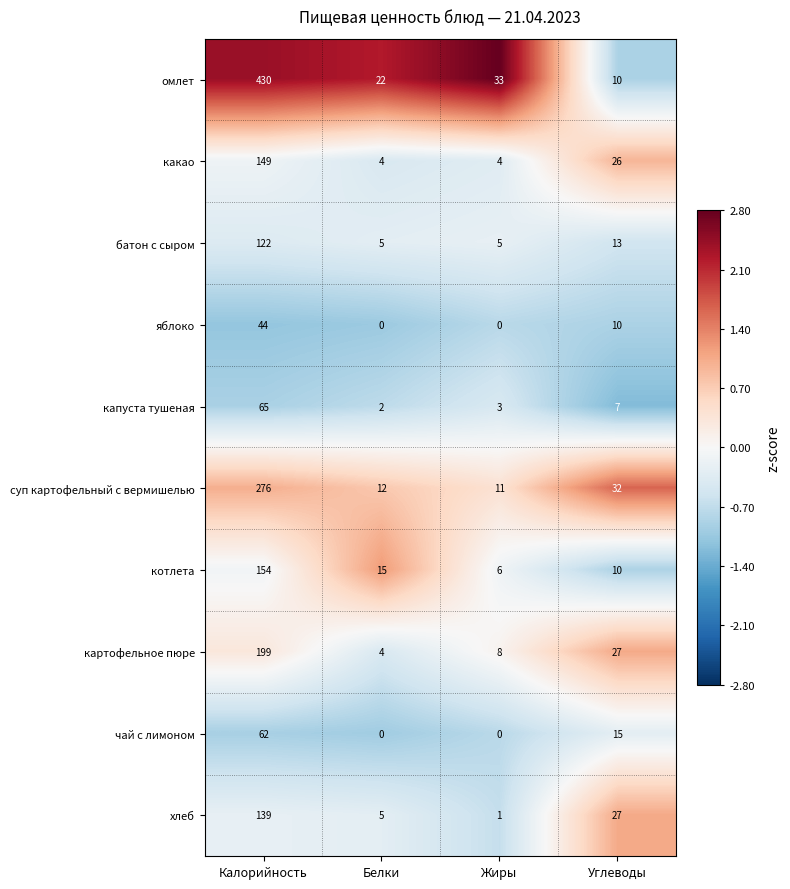

What is the sum of the батон с сыром values at Жиры and Калорийность?

127